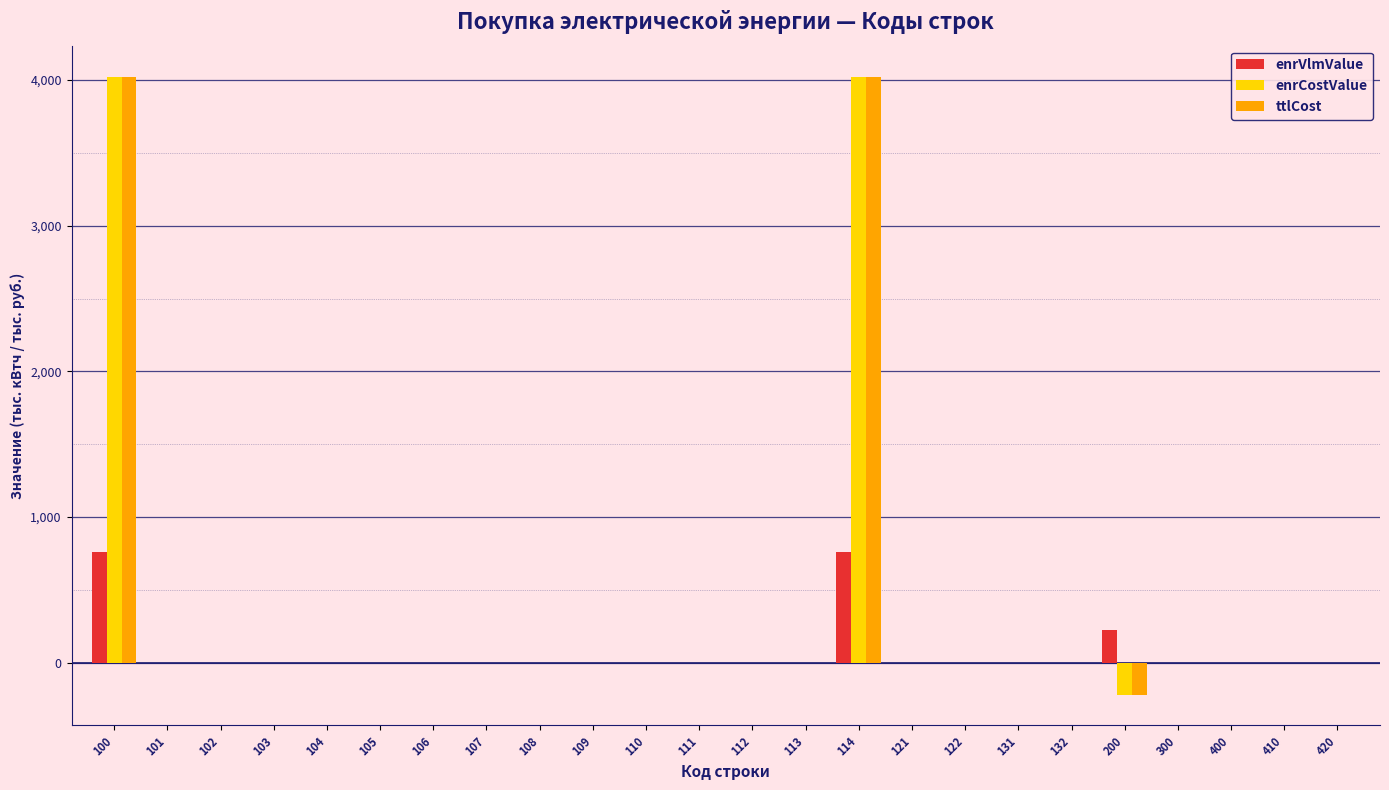

What is the sum of all enrVlmValue values?

1743.4